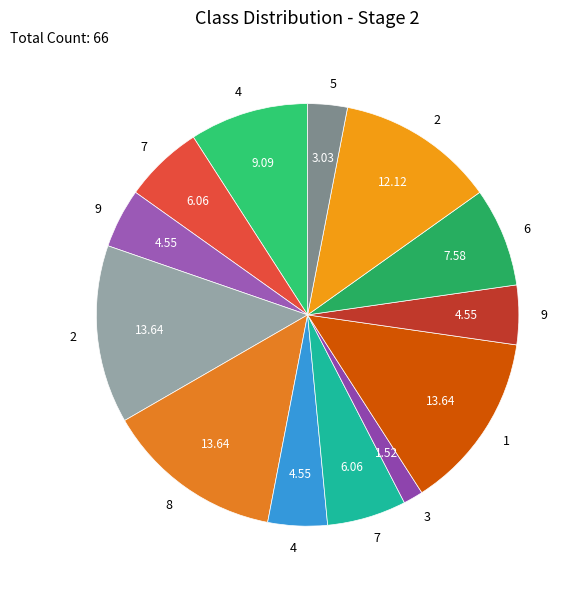

How many segments does this pie chart have?

13